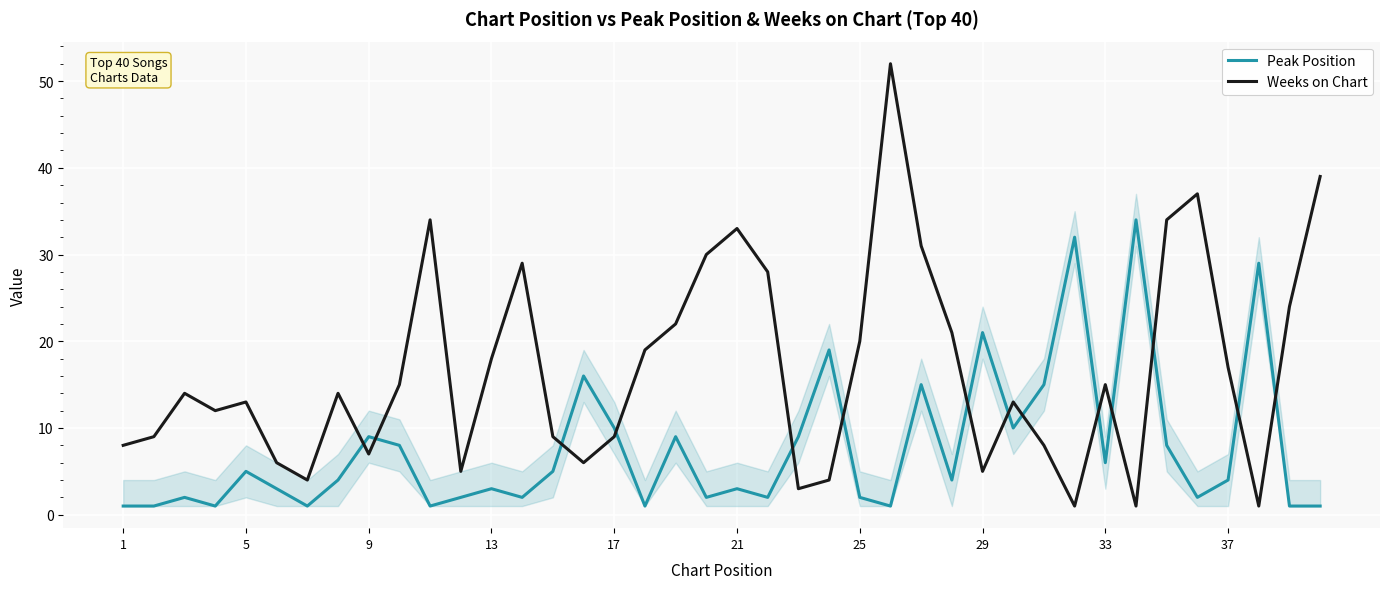

What is the smallest value displayed?

1